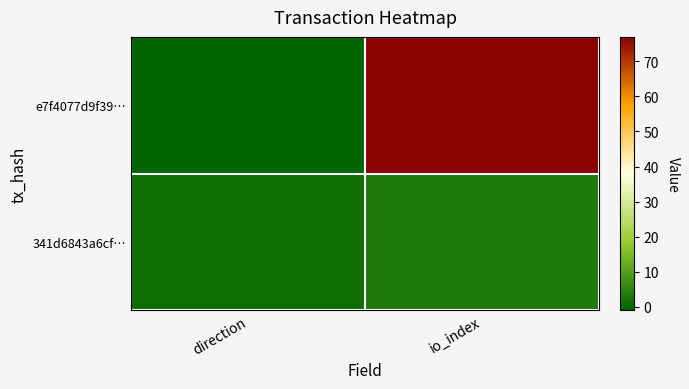

Rank the series by their average value, from highest to lowest.

e7f4077d9f39…, 341d6843a6cf…